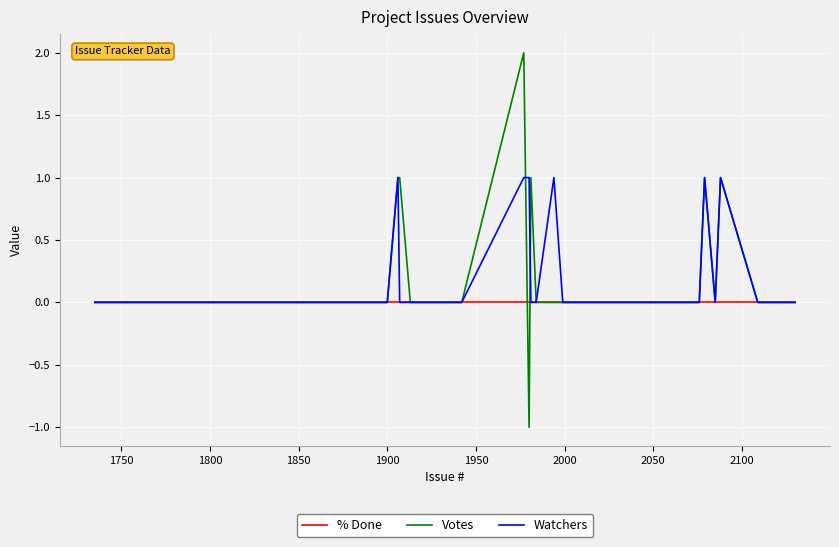

What is the highest value of the Watchers series?

1